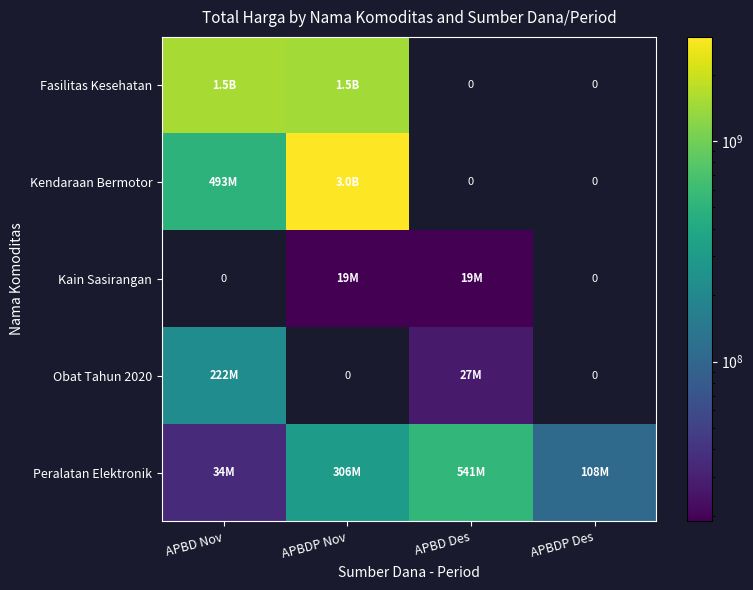

Which series changed the most between APBD Des and APBDP Des?

Peralatan Elektronik